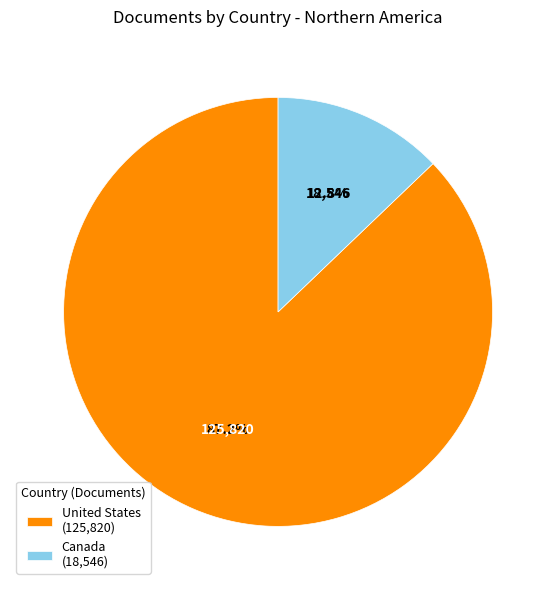

The United States slice represents 87% of the pie. True or false?

True